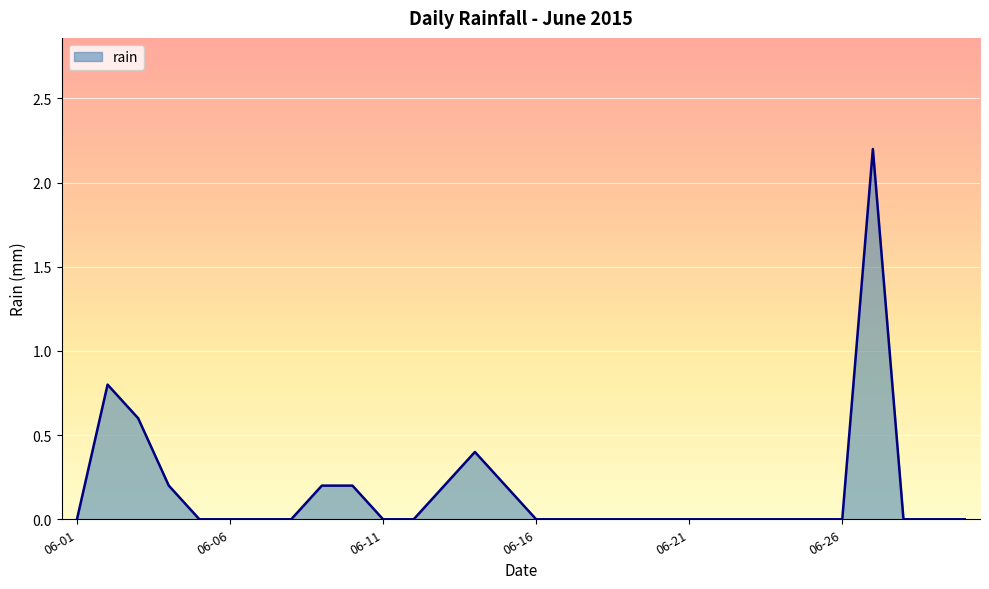

What is the greatest value displayed?

2.2